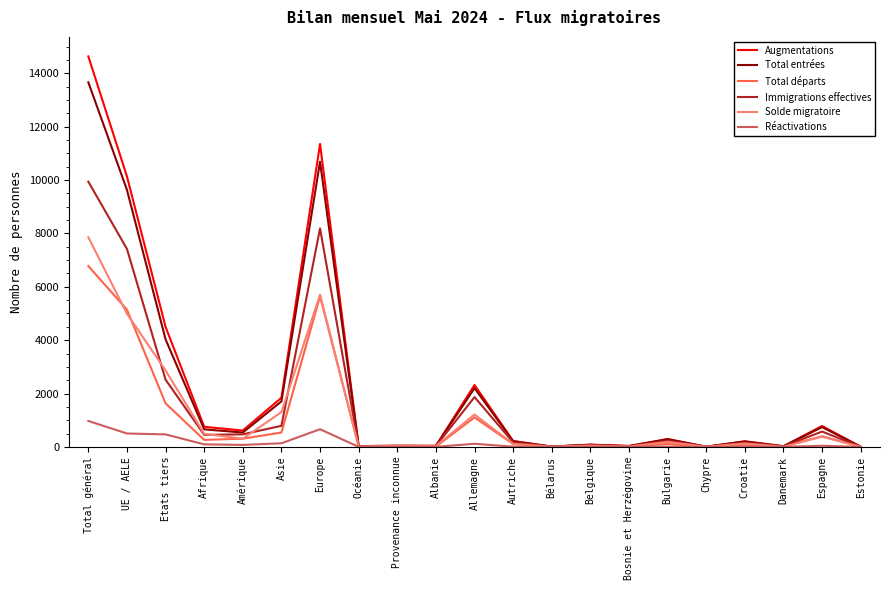

What are all the series names shown in the legend?

Augmentations, Total entrées, Total départs, Immigrations effectives, Solde migratoire, Réactivations